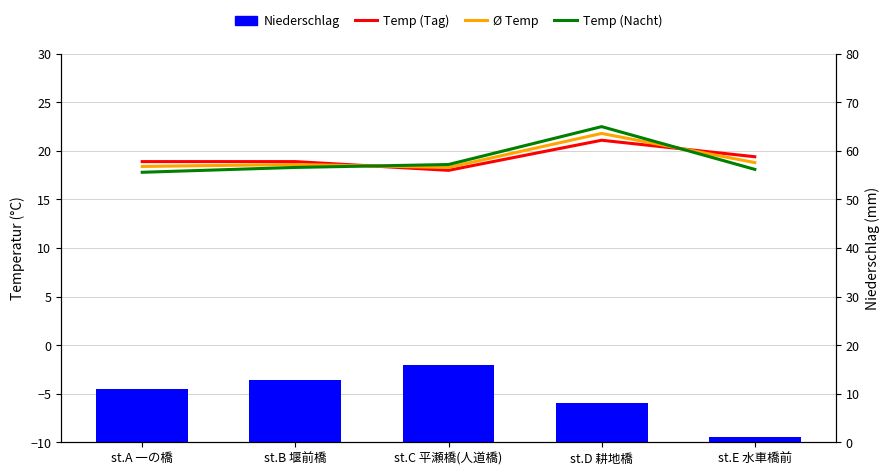

List the labels in order of Temp (Nacht) value, largest first.

st.D 耕地橋, st.C 平瀬橋(人道橋), st.B 堰前橋, st.E 水車橋前, st.A 一の橋